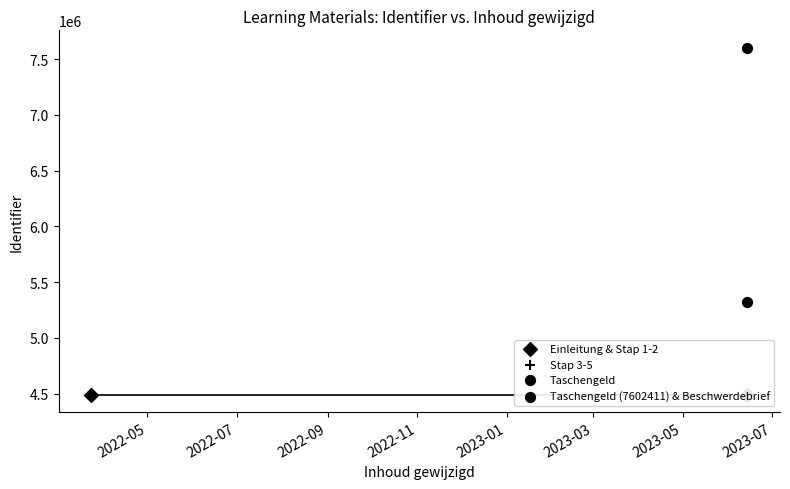

What is the ratio of the value at 2023-06-14 to the value at 2023-06-14?

0.8